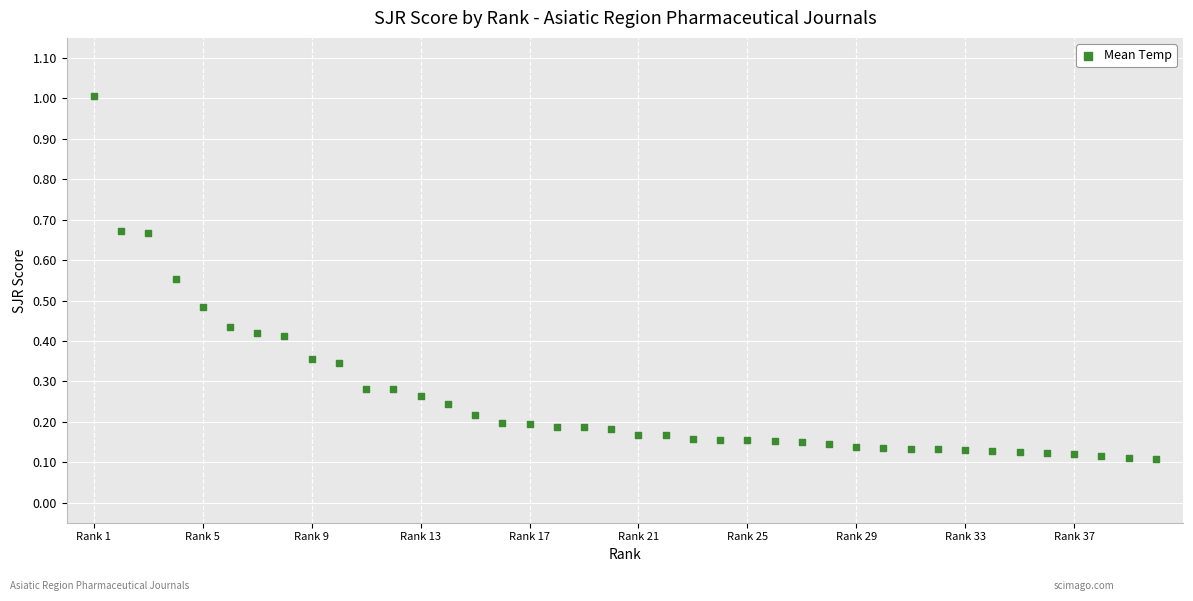

What is the range of Y values (max minus min)?

0.9